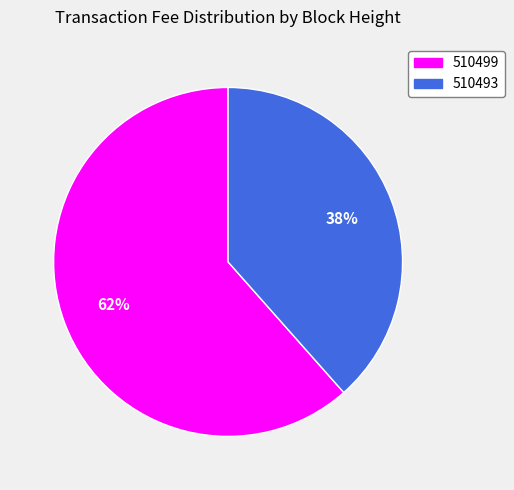

Does 510493 account for over 50% of the chart?

No